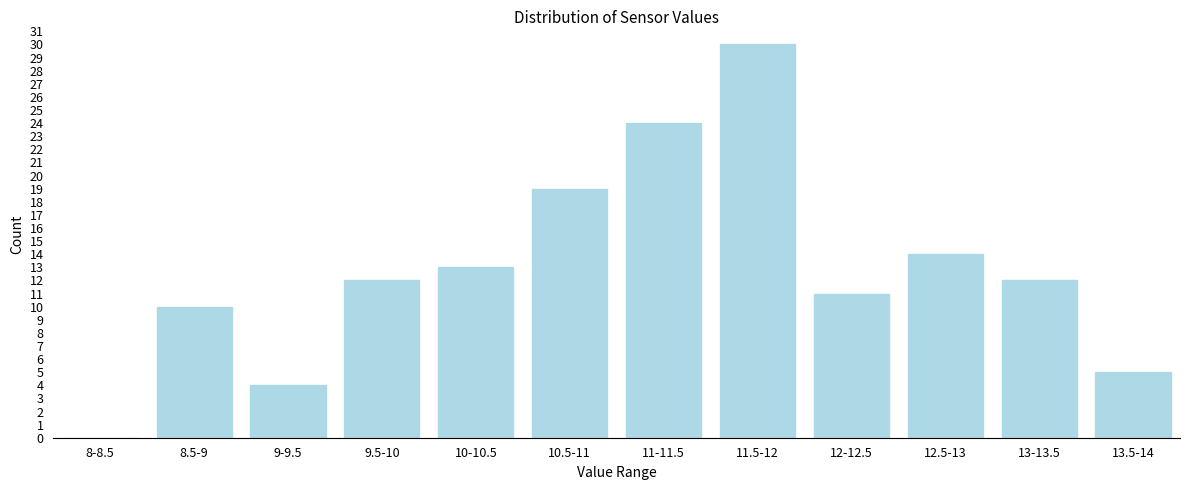

Reading left to right, list all the values displayed in this chart.

8-8.5=0	8.5-9=10	9-9.5=4	9.5-10=12	10-10.5=13	10.5-11=19	11-11.5=24	11.5-12=30	12-12.5=11	12.5-13=14	13-13.5=12	13.5-14=5